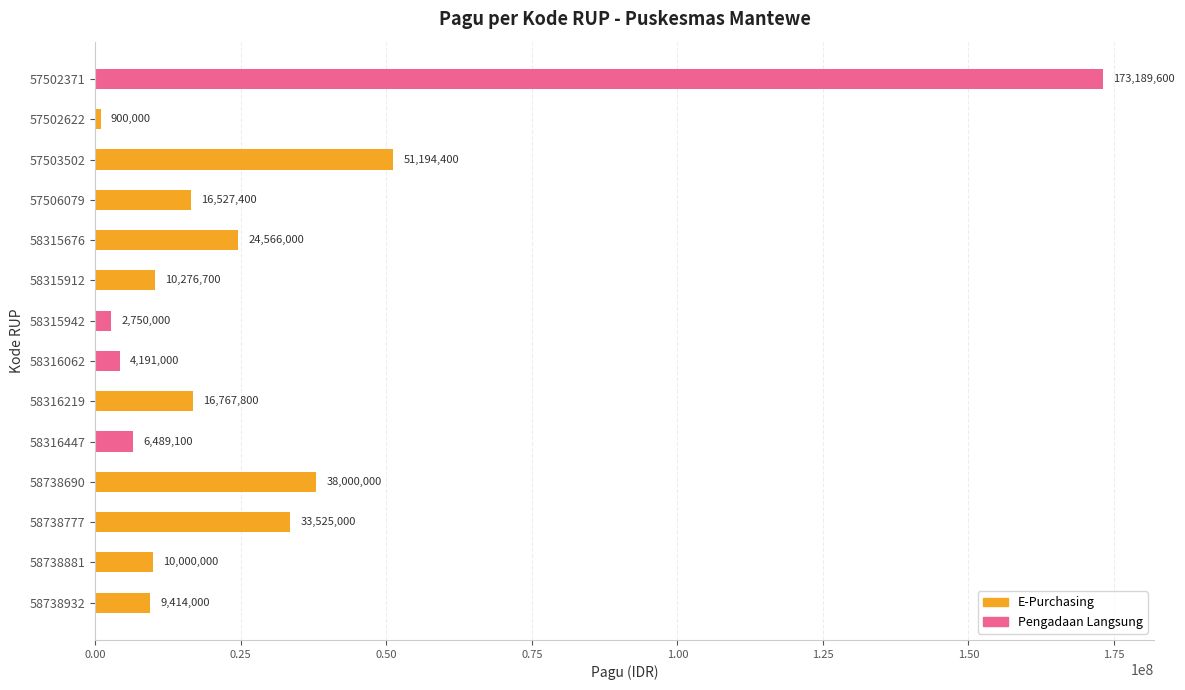

What is the greatest value displayed?

173189600